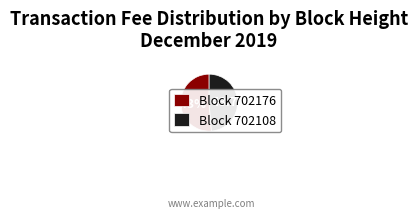

How many slices are in this pie chart?

2